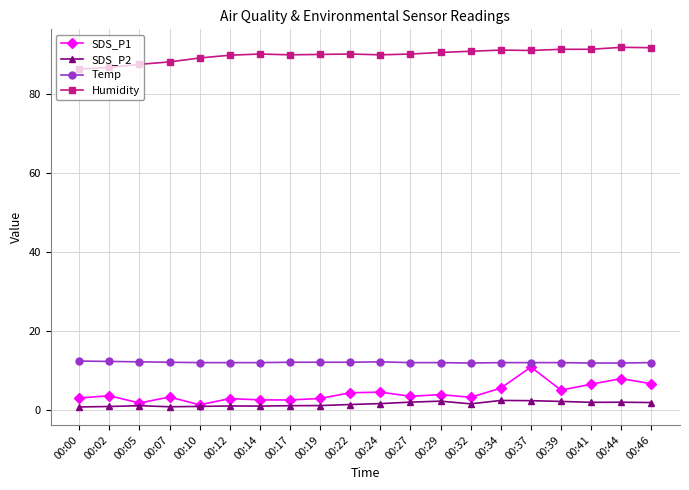

What are all the series names shown in the legend?

SDS_P1, SDS_P2, Temp, Humidity